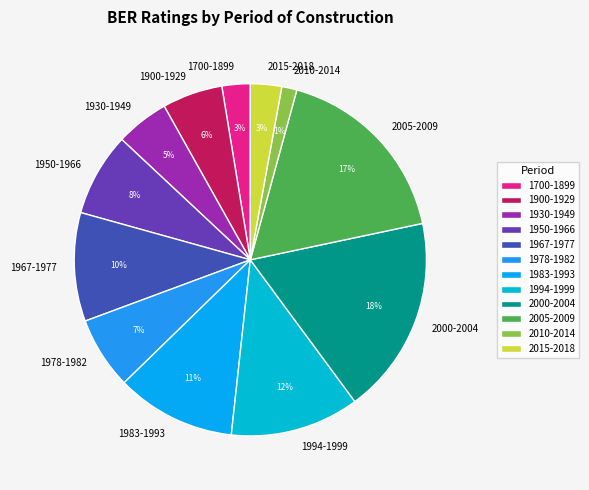

What percentage is the 2015-2018 slice, to the nearest percent?

3%